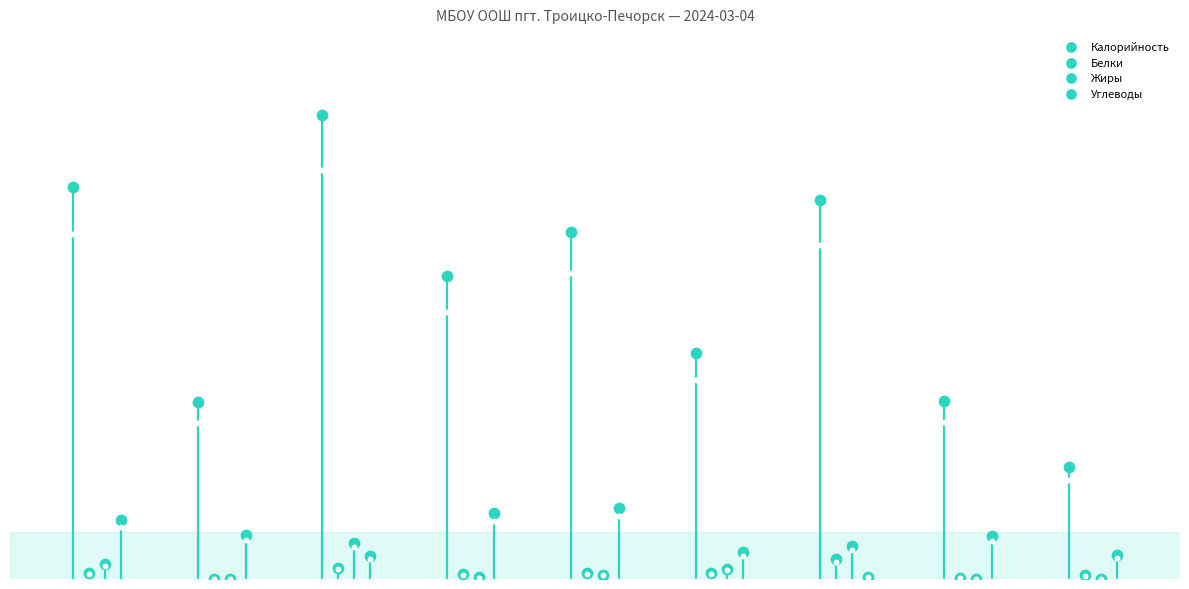

Which series contains the highest Y value?

Калорийность